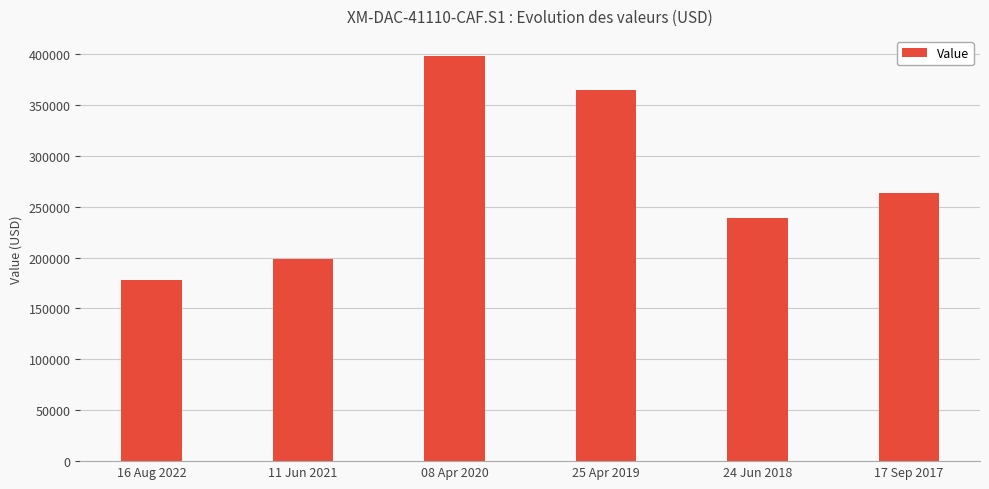

List the labels in order of value, largest first.

08 Apr 2020, 25 Apr 2019, 17 Sep 2017, 24 Jun 2018, 11 Jun 2021, 16 Aug 2022